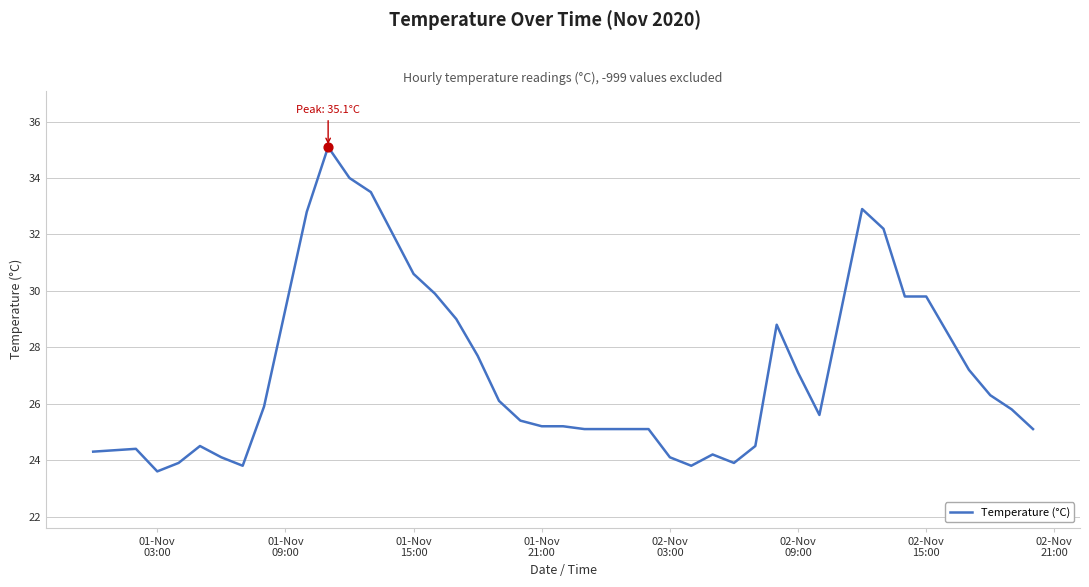

What is the difference between the maximum and minimum values?

11.5